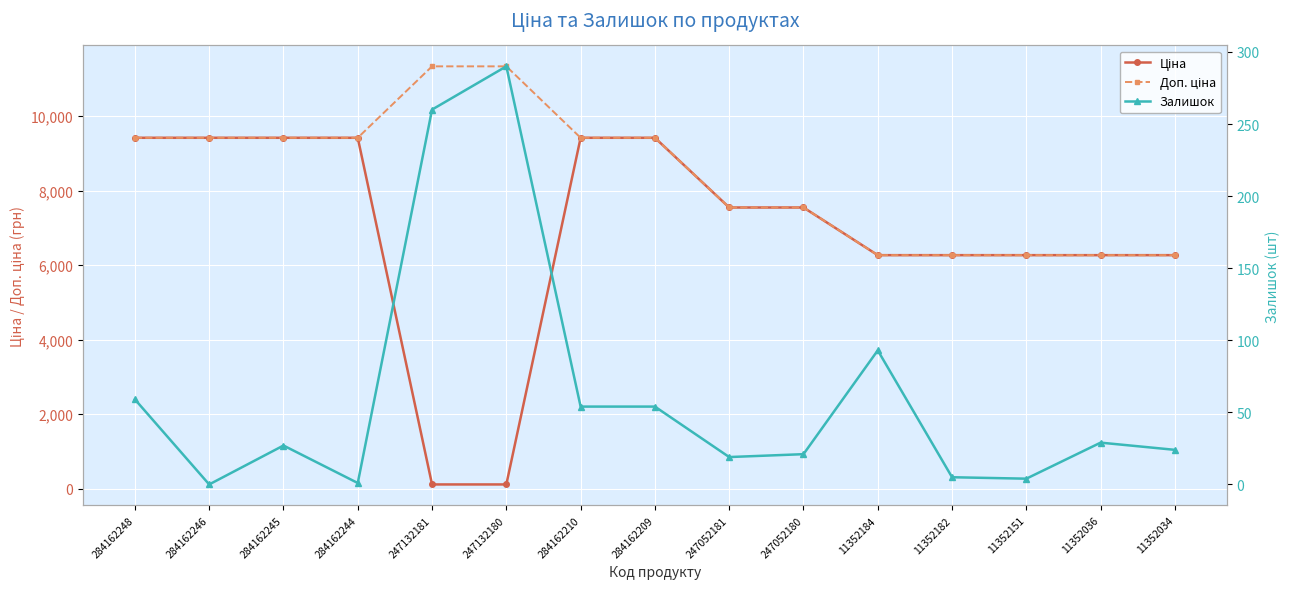

What is the difference between the highest and lowest values at 284162245?

9389.9